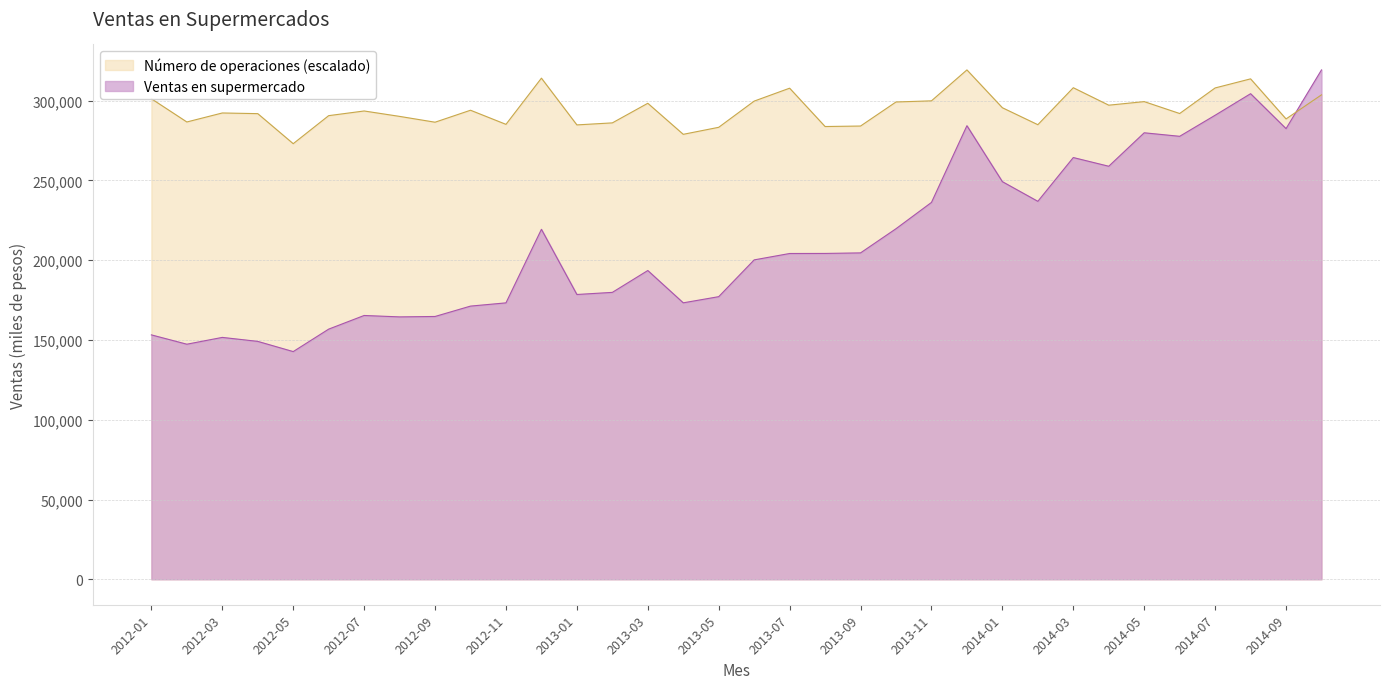

What is the difference between the maximum and second lowest values in the Número de operaciones series?

40378.2